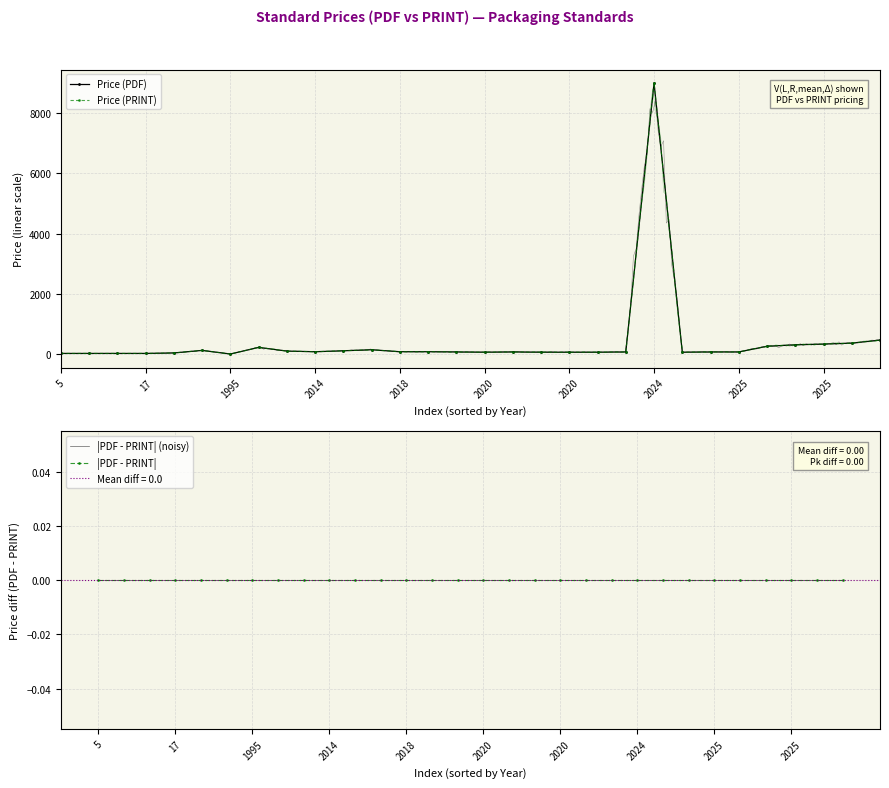

True or false: Price (PRINT) and Price (PDF) cross at least once.

False